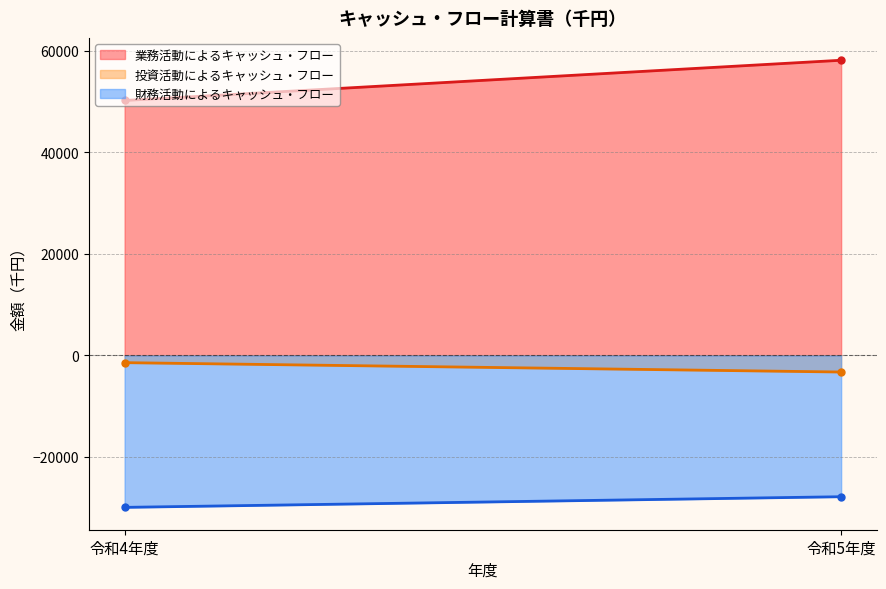

What is the label of the 1st point from the right?

令和5年度